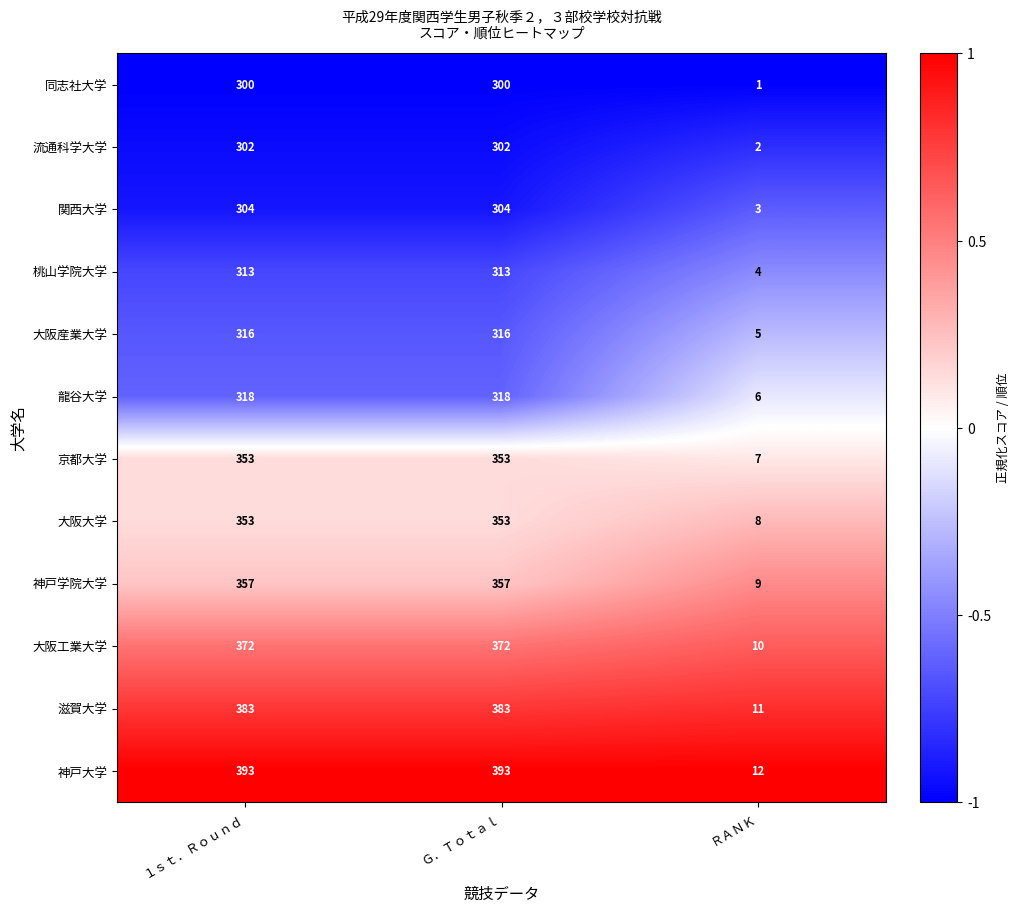

What is the spread (max minus min) of values at ＲＡＮＫ?

11